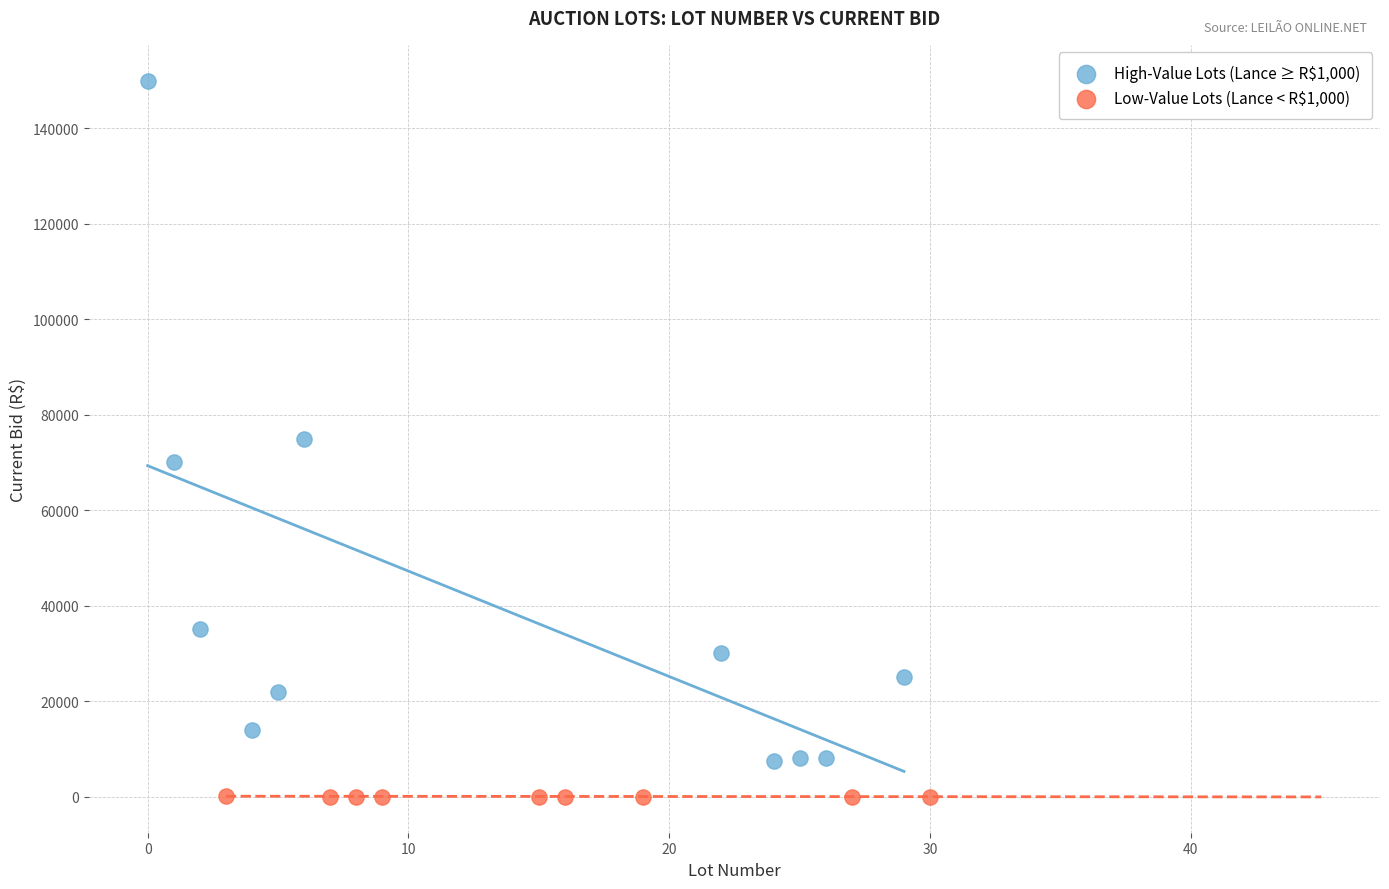

Which series contains the lowest Y value?

Low-Value Lots (Lance < R$1,000)